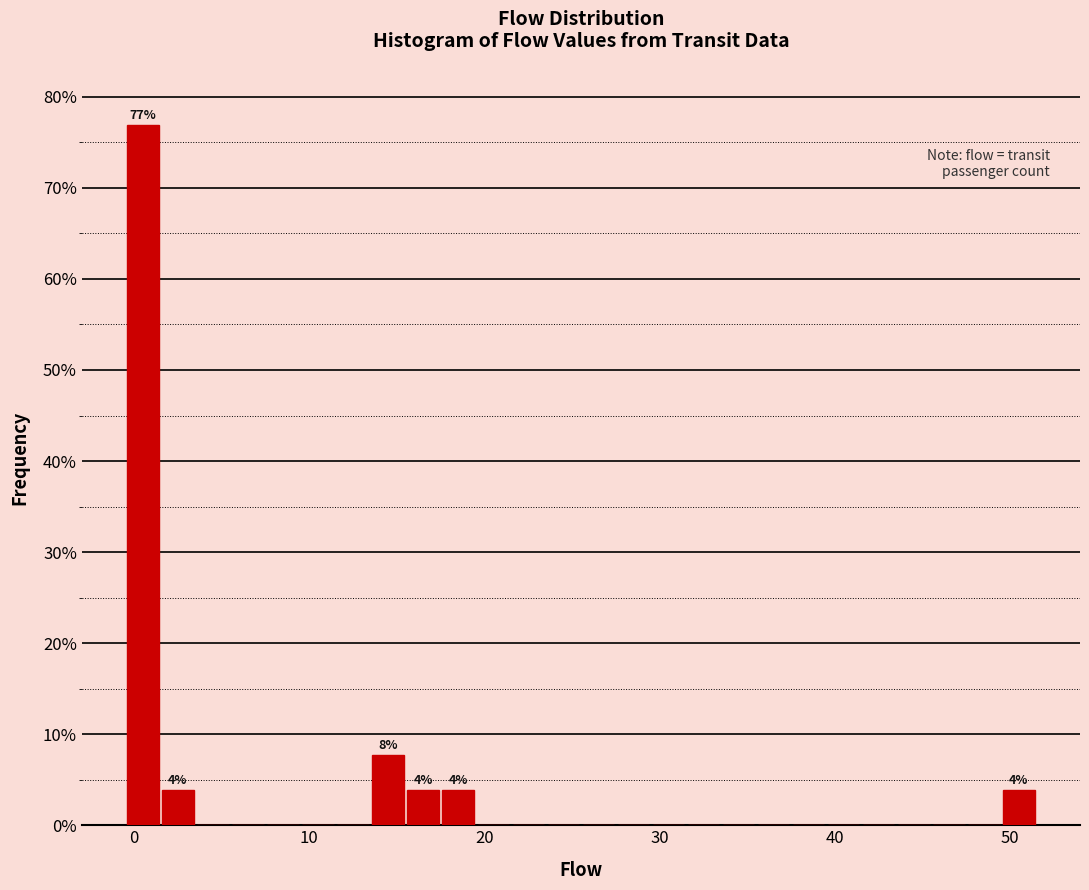

Around what value on the x-axis is the tallest bar? Give the approximate position of its centre, as read against the axis.

1